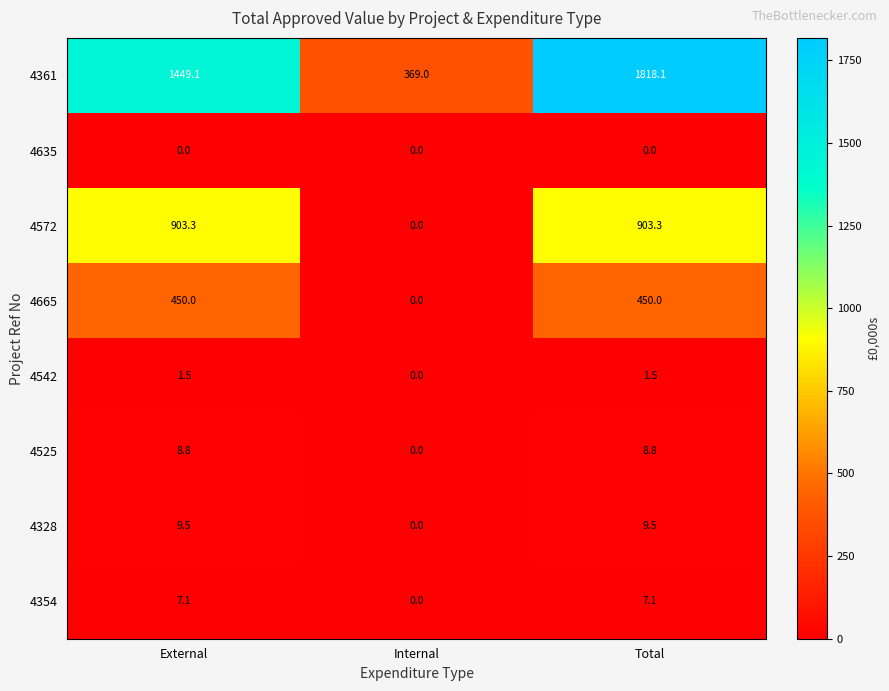

The 4665 series shows 627.6 at External. True or false?

False